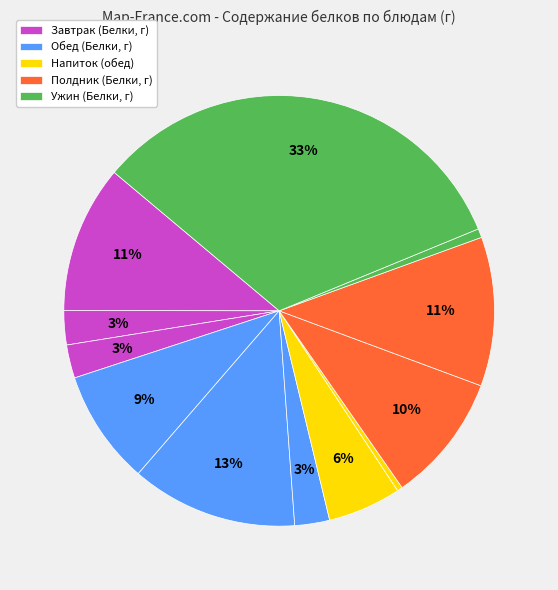

How many segments does this pie chart have?

12